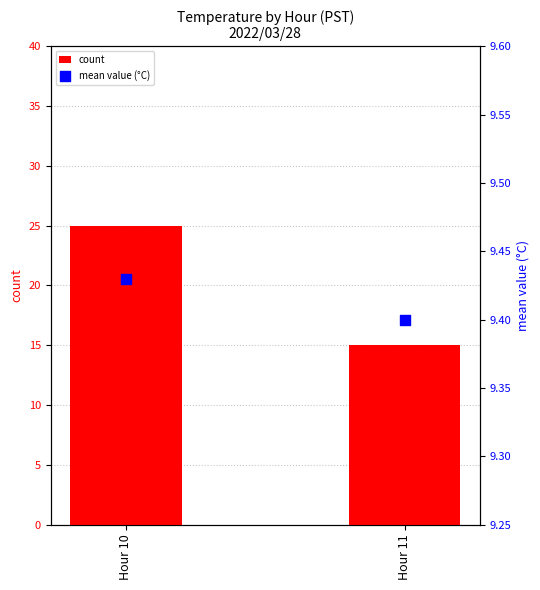

At how many categories does at least one series exceed 15?

1